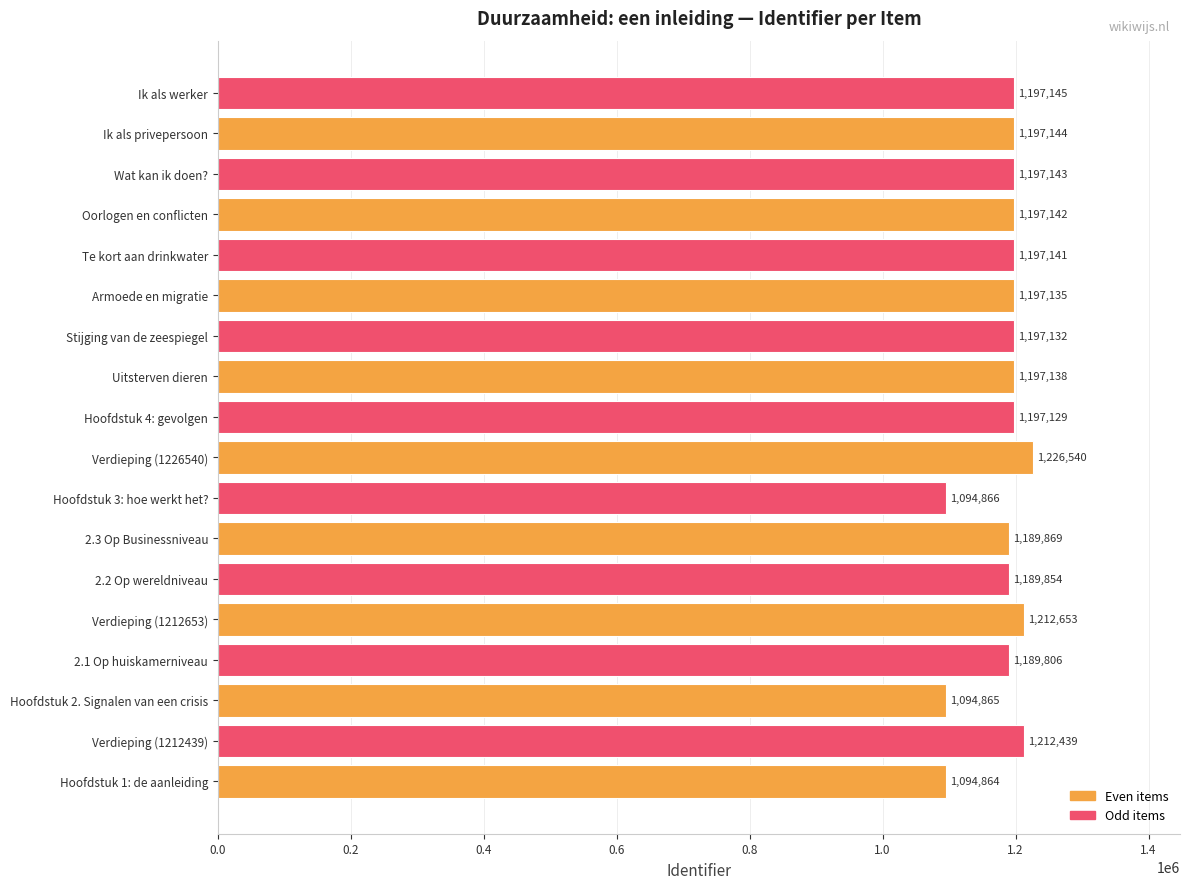

Where is the data nearest to the value 1160702?

2.1 Op huiskamerniveau